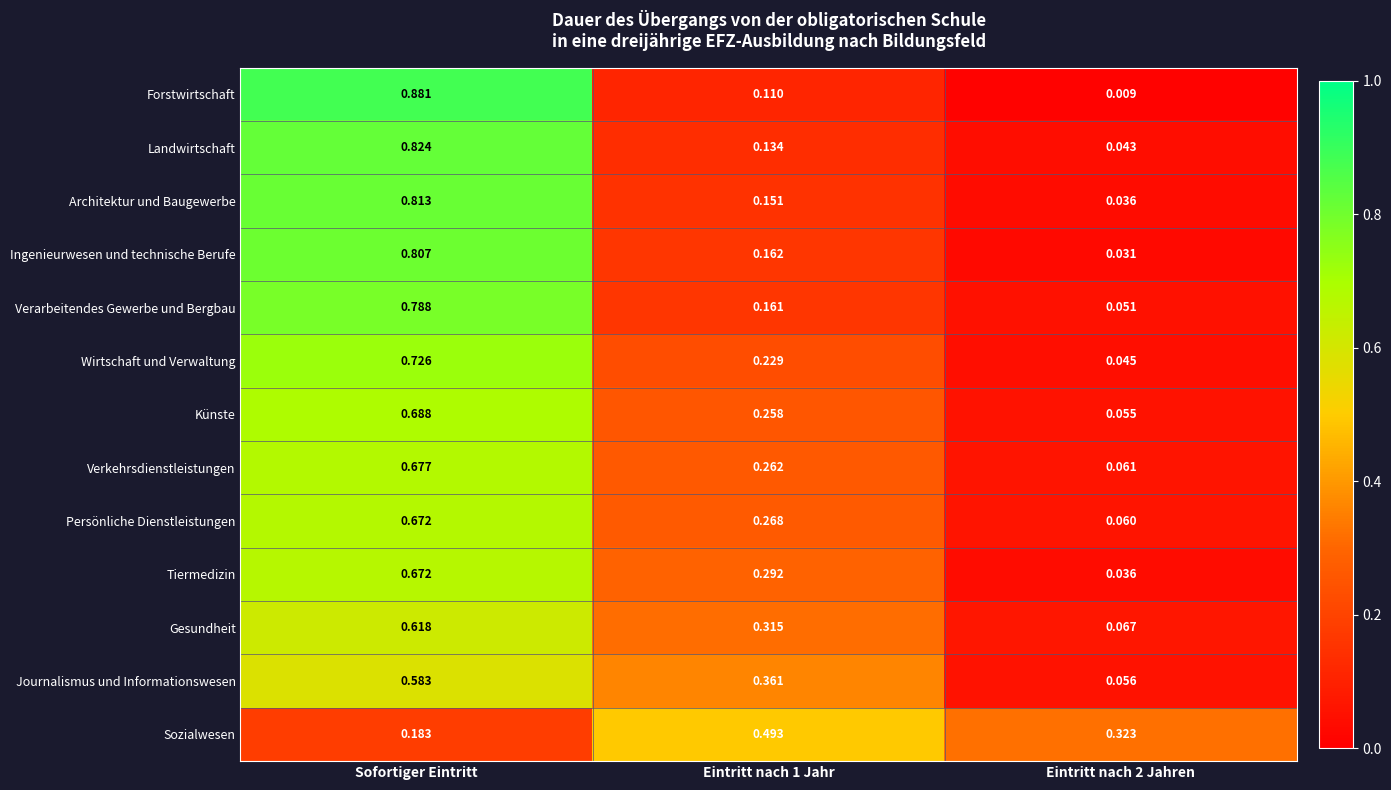

Which series has the largest range (max minus min)?

Forstwirtschaft